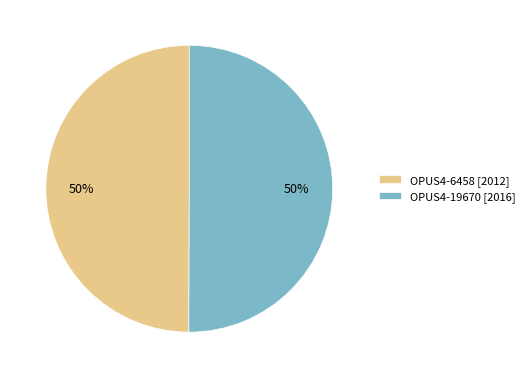

To the nearest percent, what is the average slice percentage?

50%